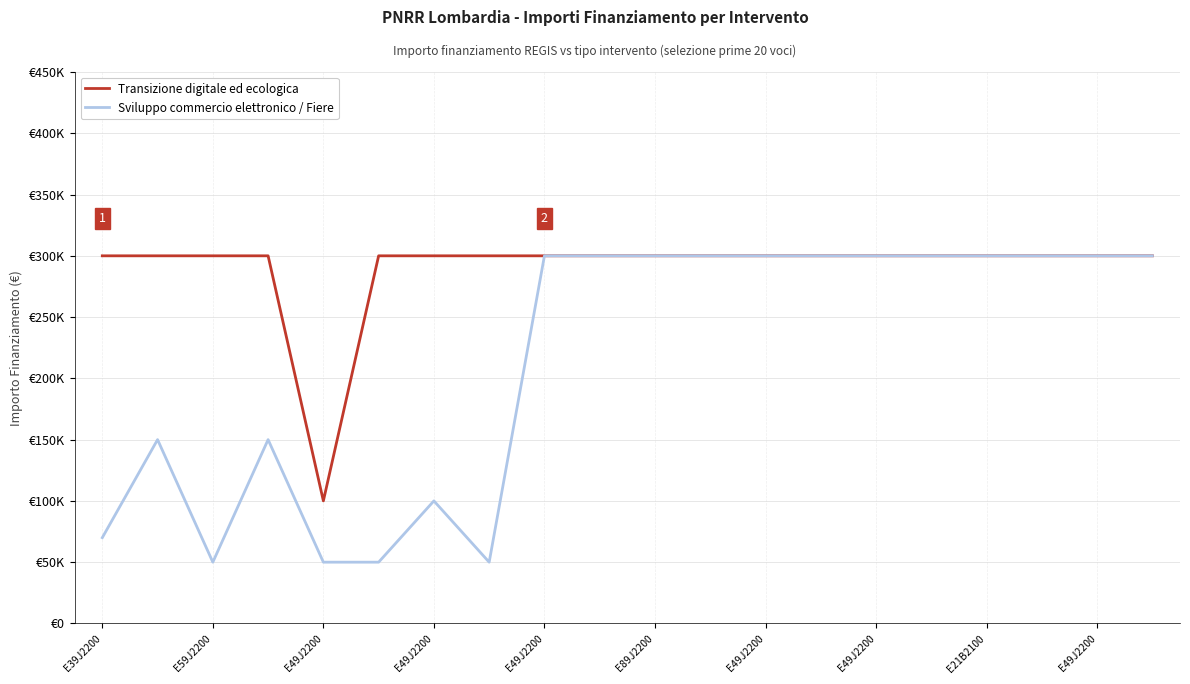

Reading left to right, list all the values displayed in this chart.

Transizione digitale ed ecologica: 300000	300000	300000	300000	100000	300000	300000	300000	300000	300000	300000	300000	300000	300000	300000	300000	300000	300000	300000	300000
Sviluppo commercio elettronico / Fiere: 70000	150000	50000	150000	50000	50000	100000	50000	300000	300000	300000	300000	300000	300000	300000	300000	300000	300000	300000	300000